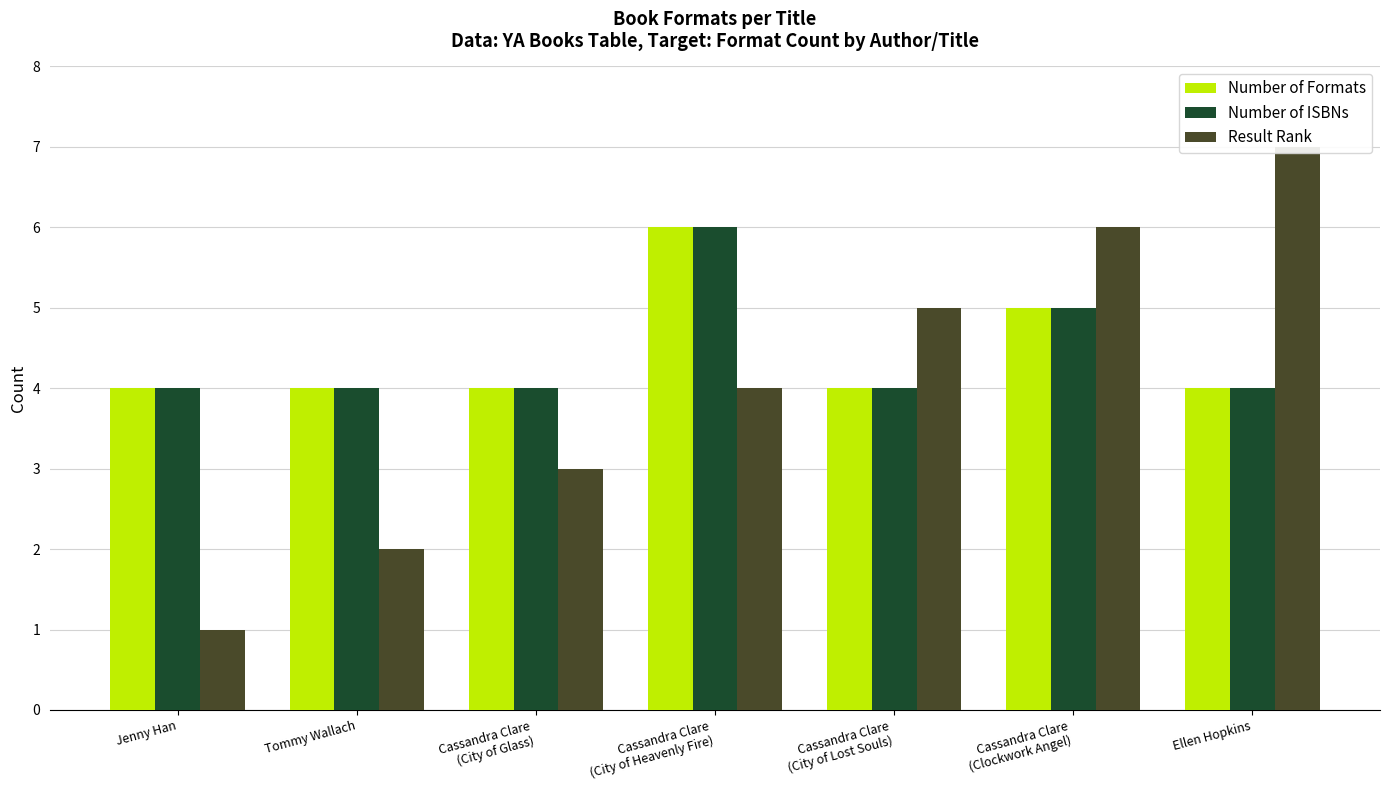

Rank the series at Ellen Hopkins from highest to lowest value.

Result Rank, Number of Formats, Number of ISBNs